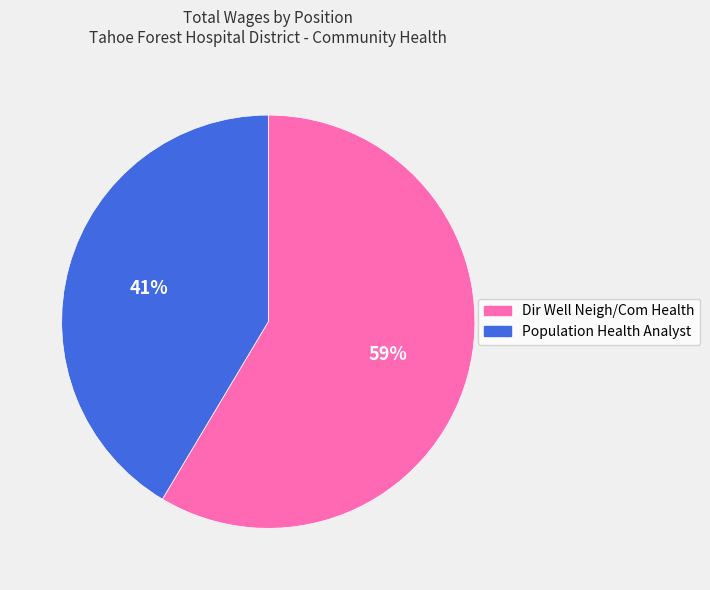

Between Population Health Analyst and Dir Well Neigh/Com Health, which is larger?

Dir Well Neigh/Com Health